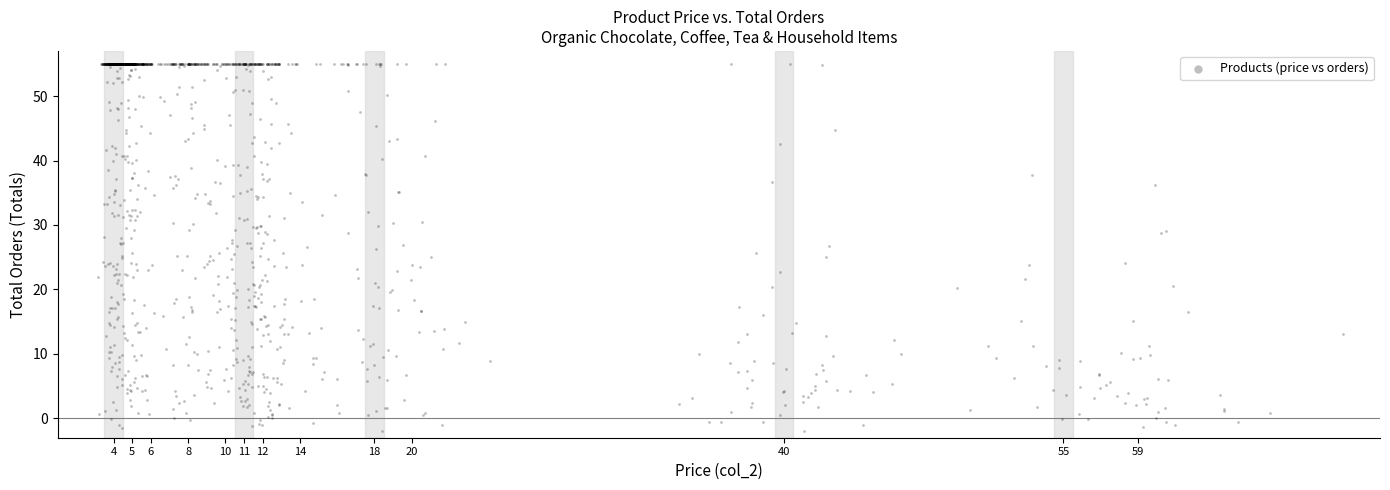

What is the range of Y values (max minus min)?

57.0